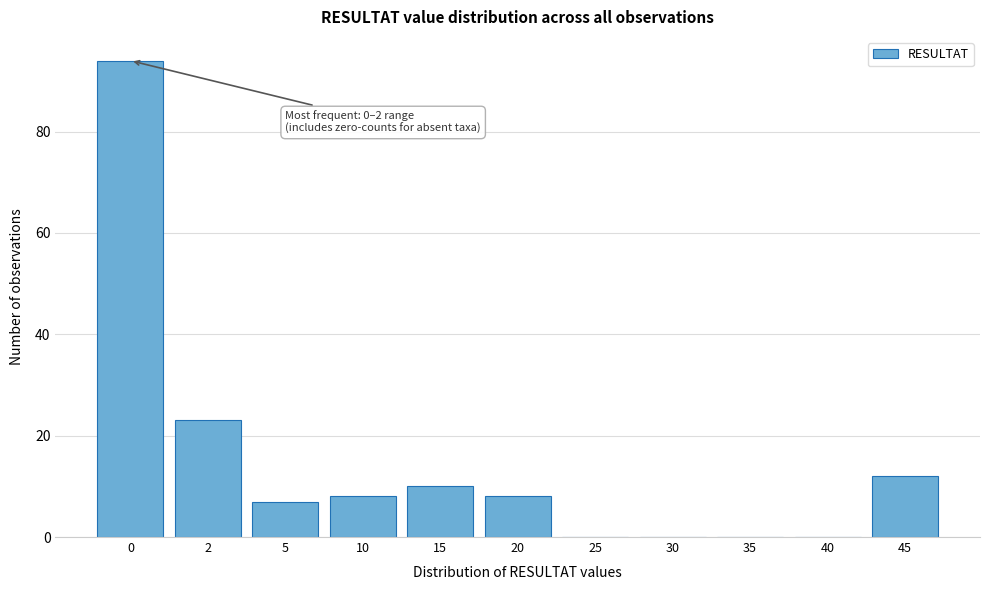

Reading left to right, extract all data points from this chart.

0=94	2=23	5=7	10=8	15=10	20=8	25=0	30=0	35=0	40=0	45=12